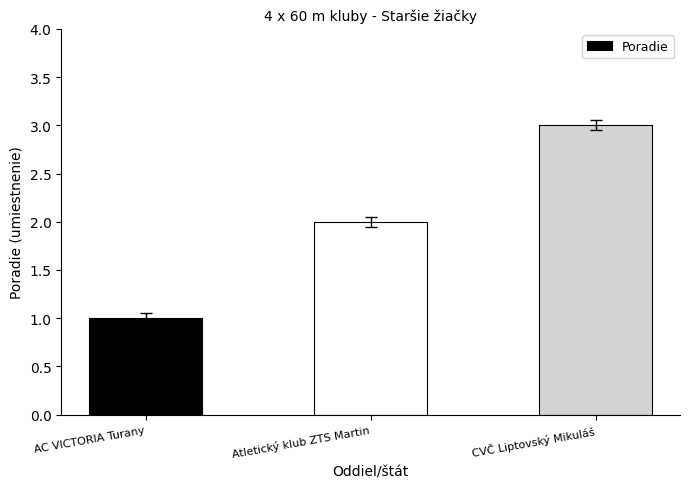

List the labels in order of value, smallest first.

AC VICTORIA Turany, Atletický klub ZTS Martin, CVČ Liptovský Mikuláš